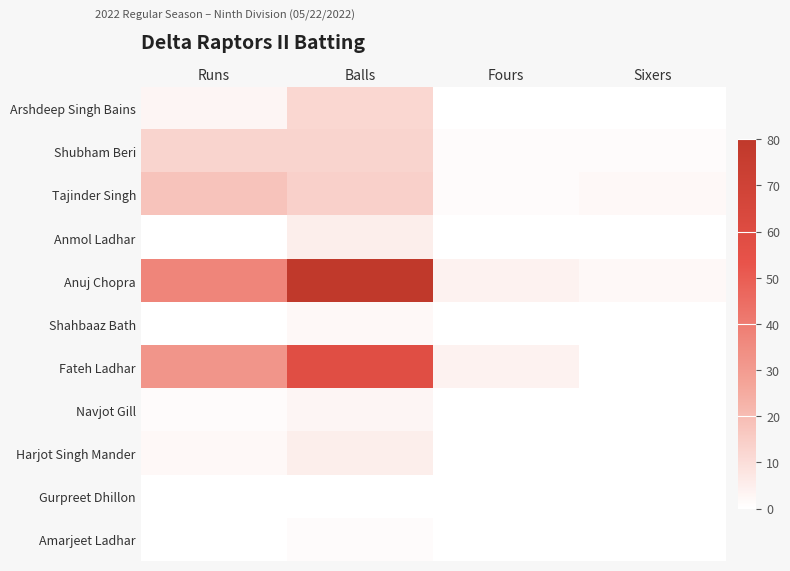

Which series has the largest total across all categories?

Anuj Chopra